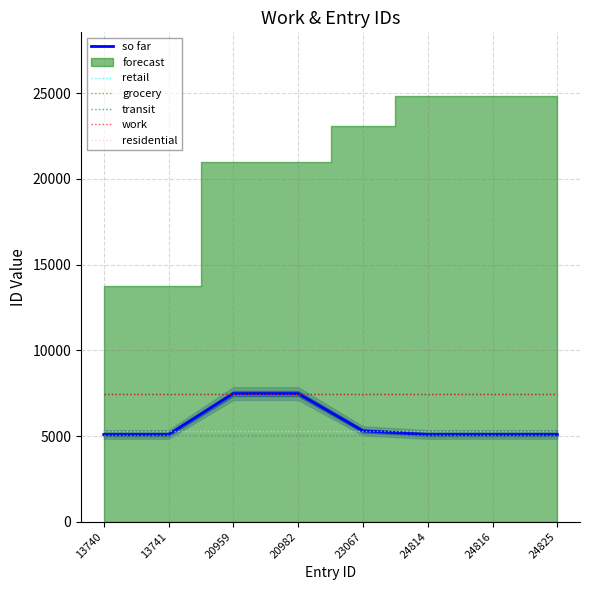

Read the retail value at 24825.

5088